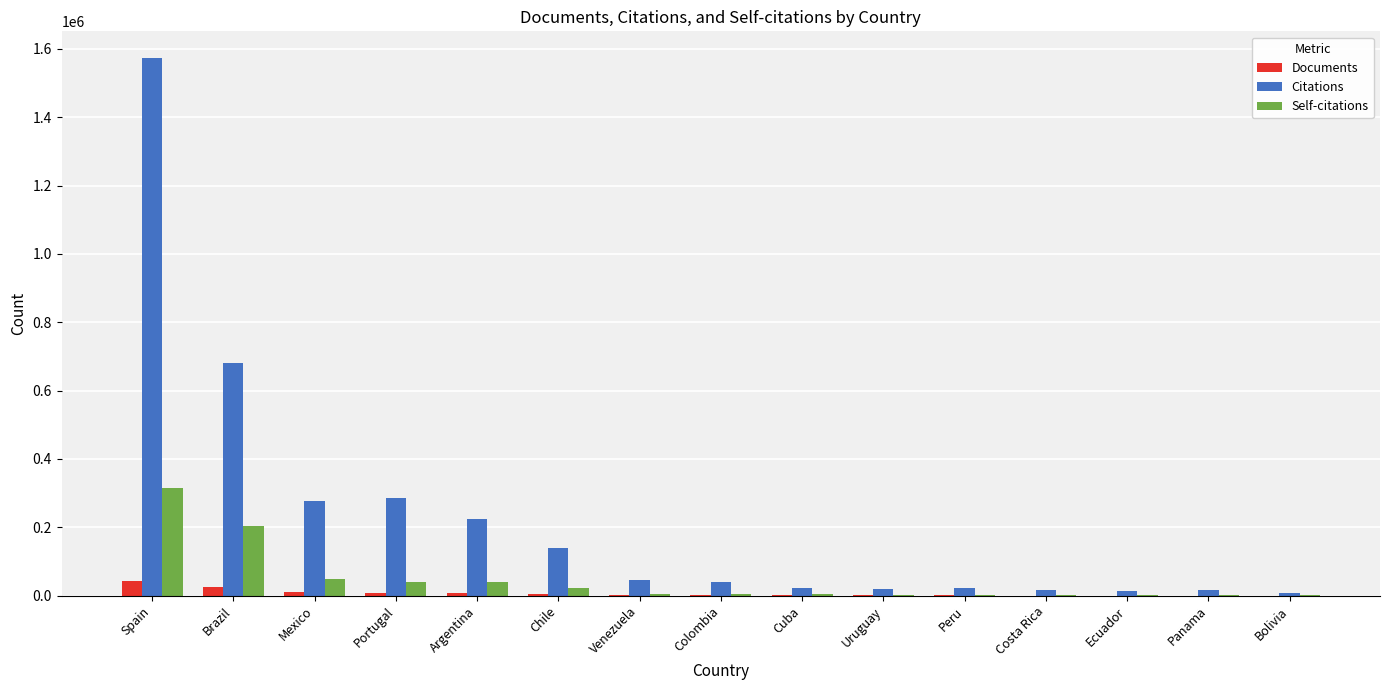

Between Mexico and Peru, which series saw the biggest shift?

Citations